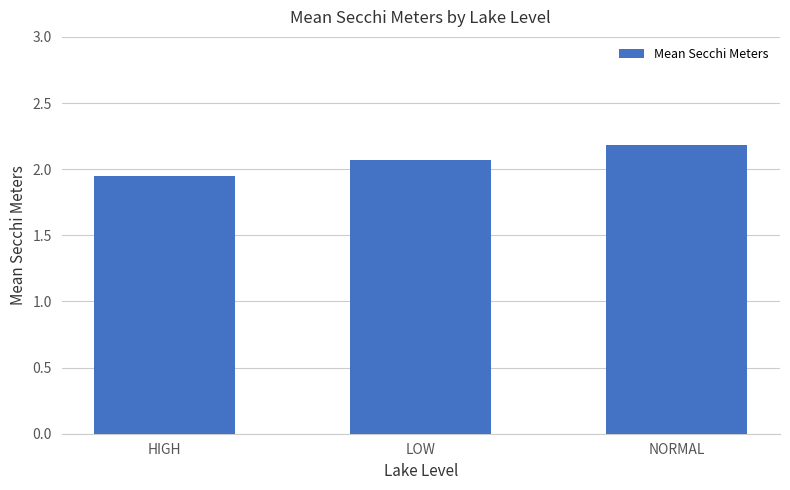

What position from the left is NORMAL?

3